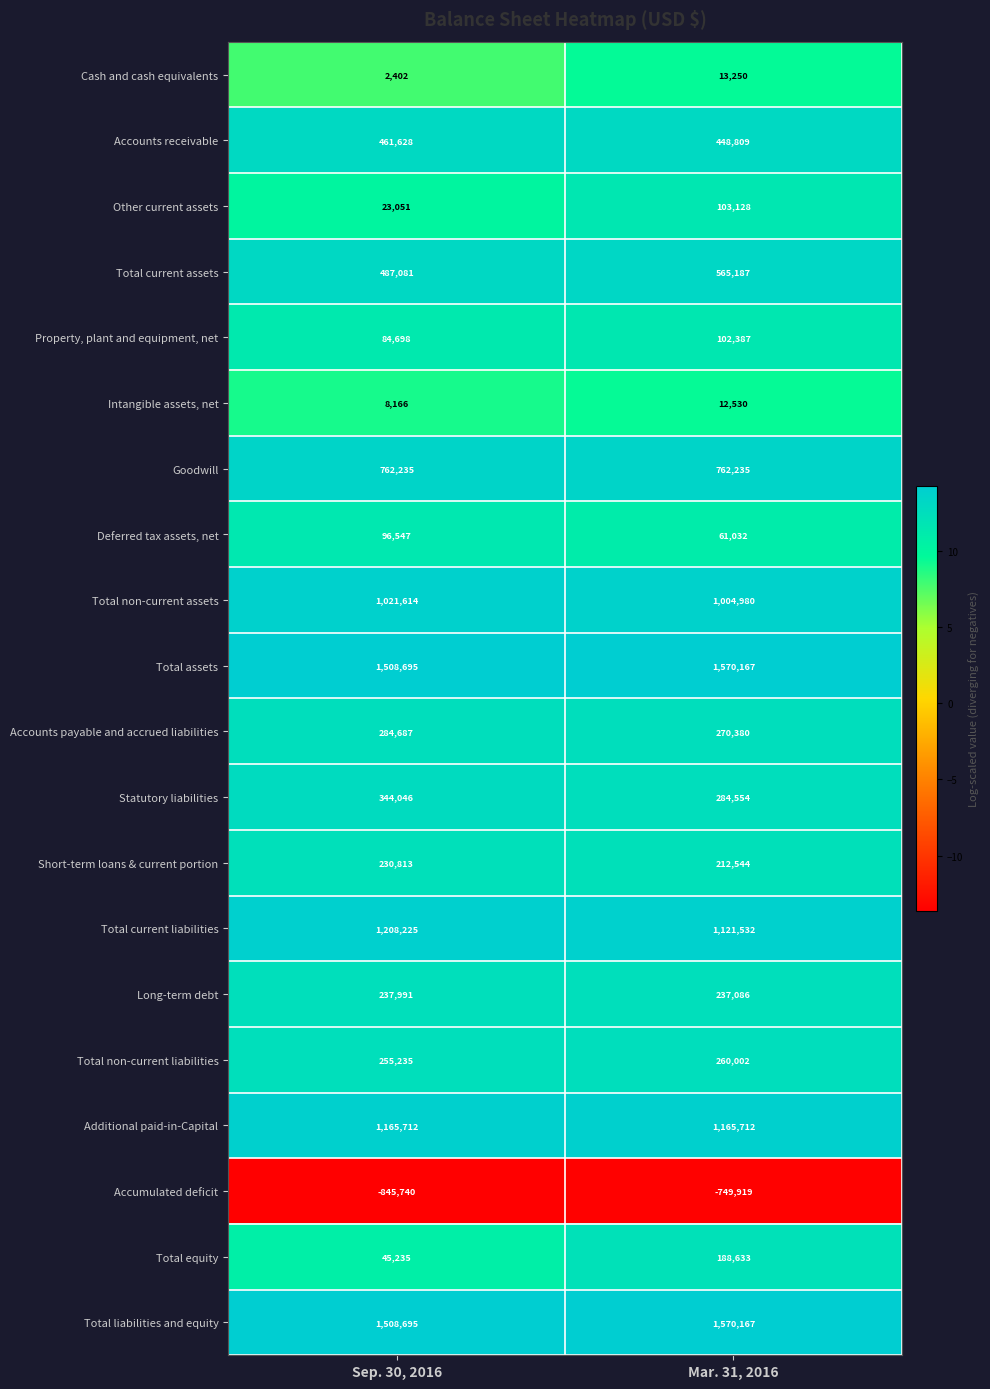

What is the sum of all Short-term loans & current portion values?

443357